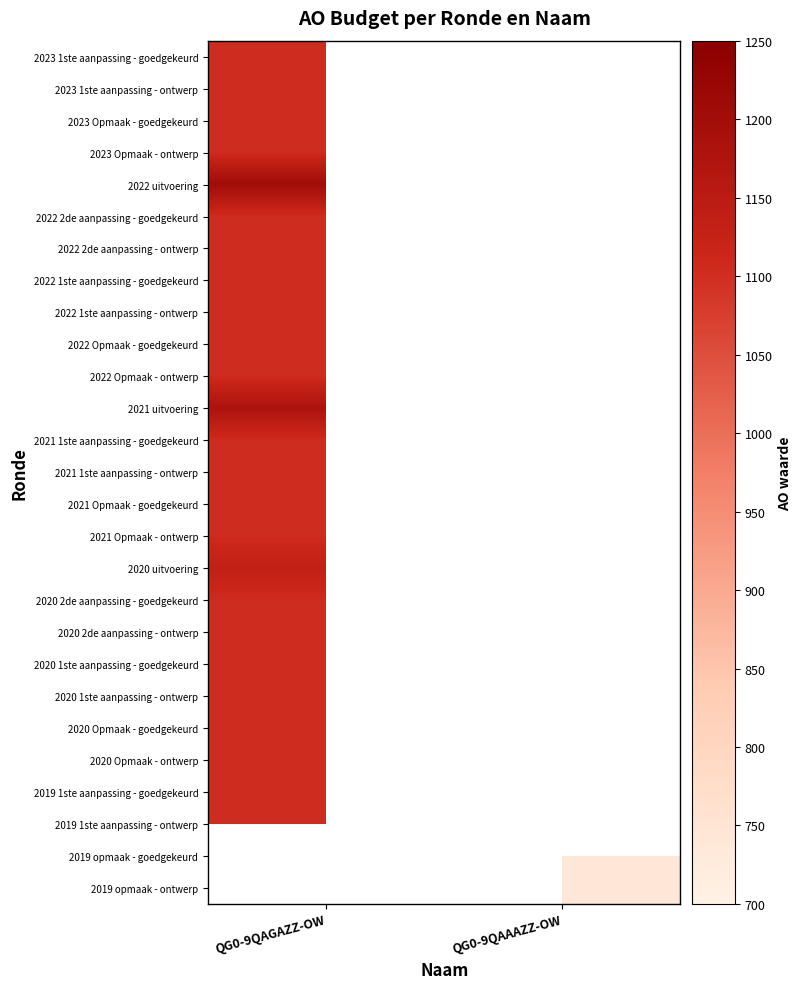

The 2020 uitvoering series shows 430.2 at QG0-9QAGAZZ-OW. True or false?

False